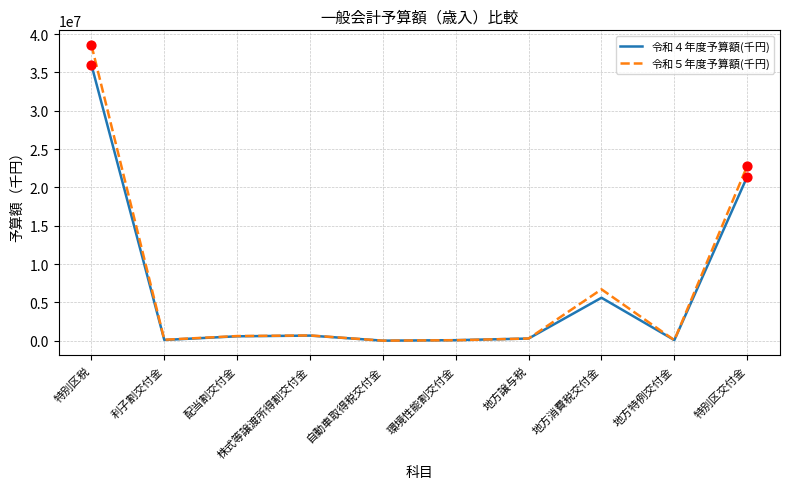

Which series has the largest range (max minus min)?

令和５年度予算額(千円)